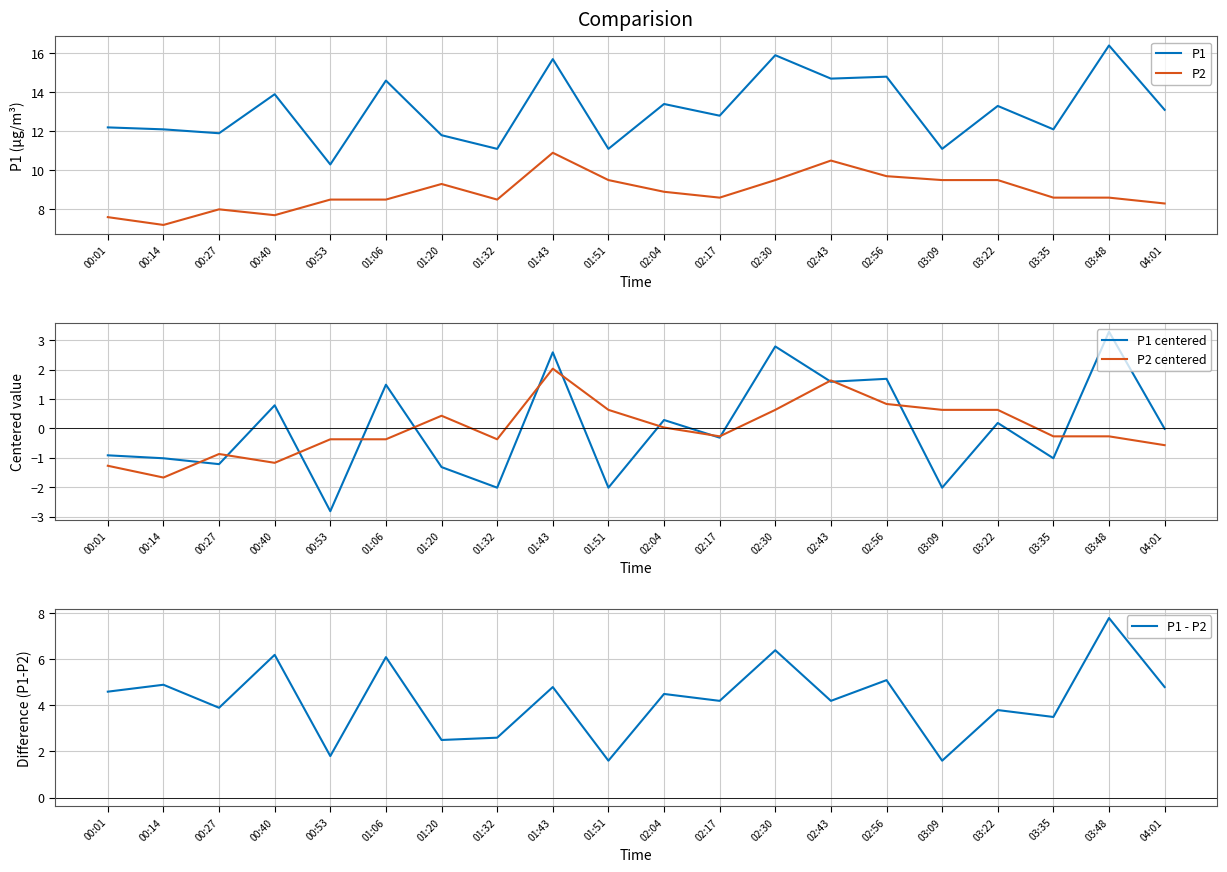

What is the total value across all series at 02:04?

27.1